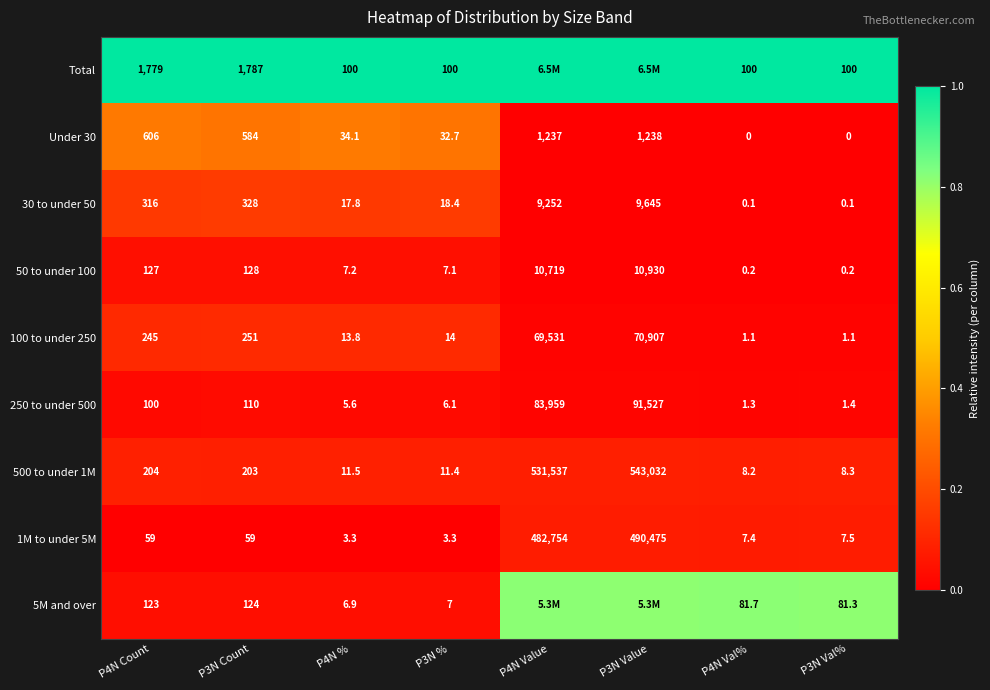

Is the value of 250 to under 500 at P4N Value greater than the value of 500 to under 1M at P3N Value?

No